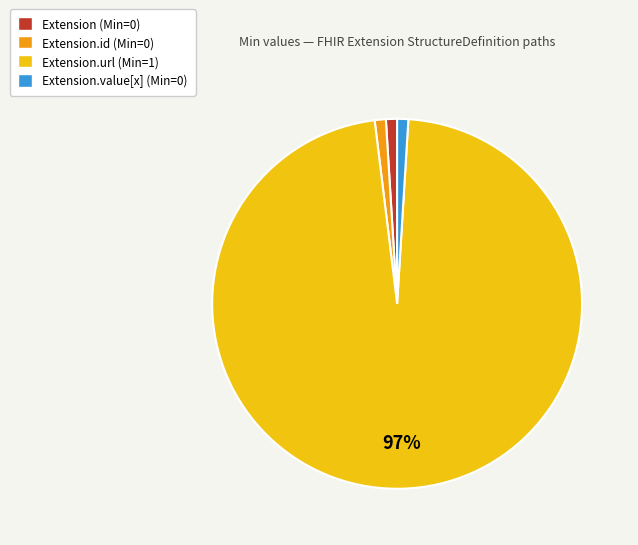

To the nearest percent, what is the average slice percentage?

25%